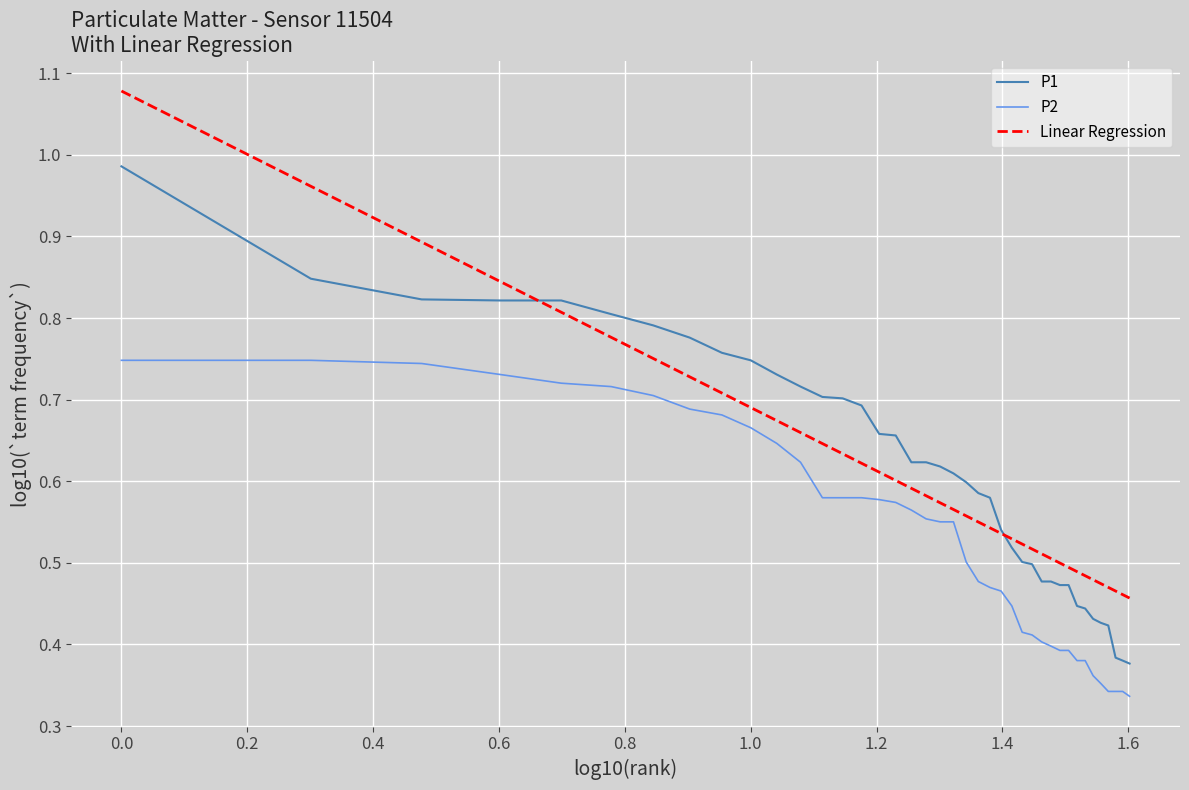

Which series has the largest range (max minus min)?

Linear Regression